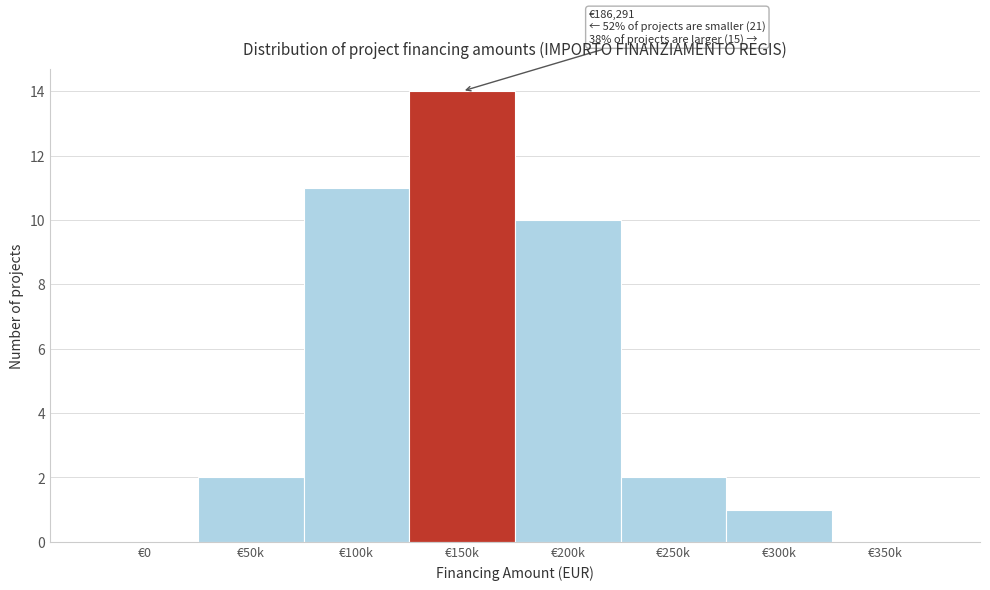

Reading left to right, list all the values displayed in this chart.

€0=0	€50k=2	€100k=11	€150k=14	€200k=10	€250k=2	€300k=1	€350k=0